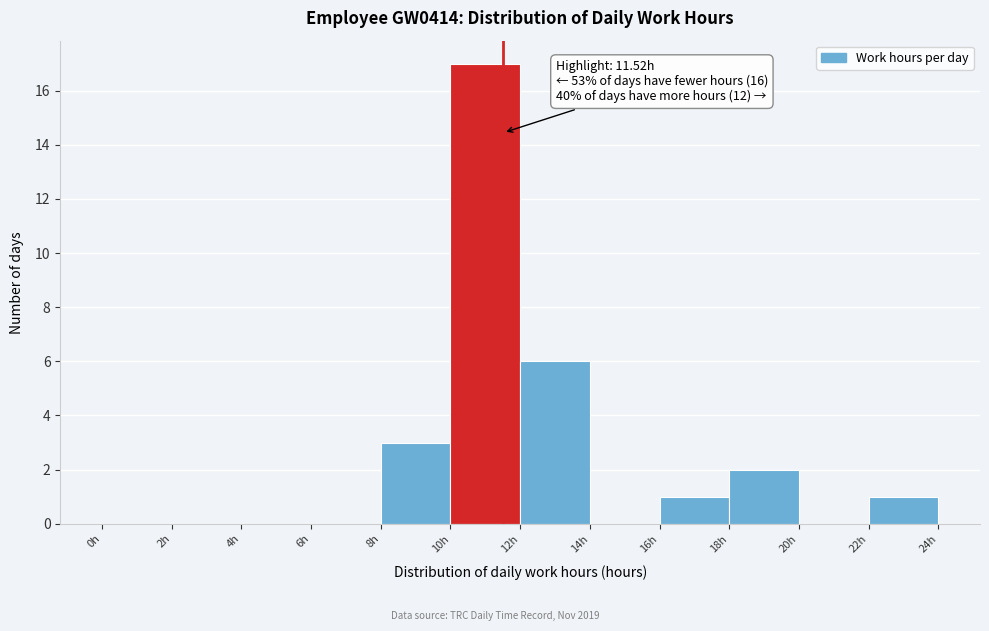

Which range on the x-axis has the tallest bar?

10 to 12